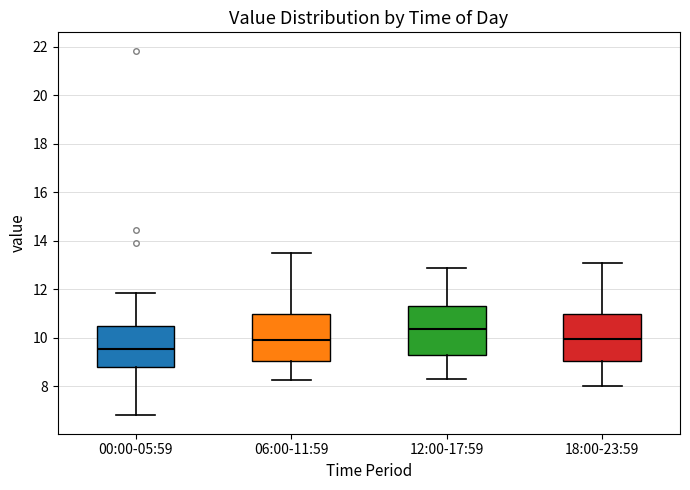

Which box's median line is the highest?

12:00-17:59